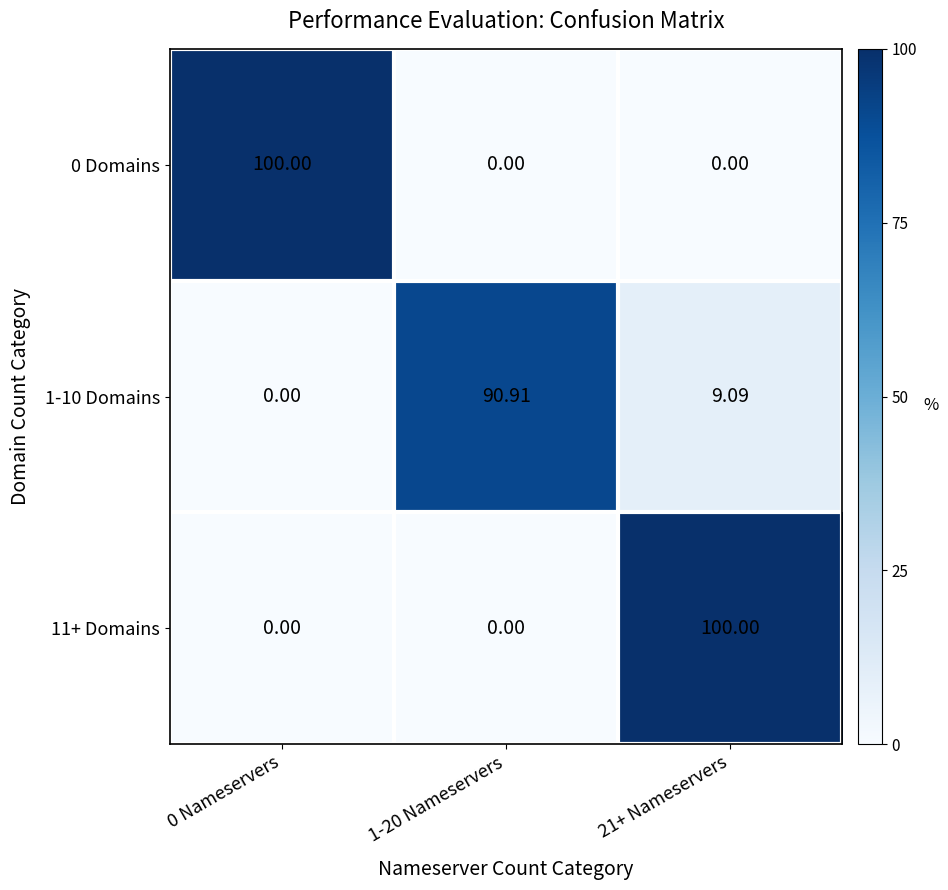

Is the value of 0 Domains at 0 Nameservers greater than the value of 1-10 Domains at 0 Nameservers?

Yes